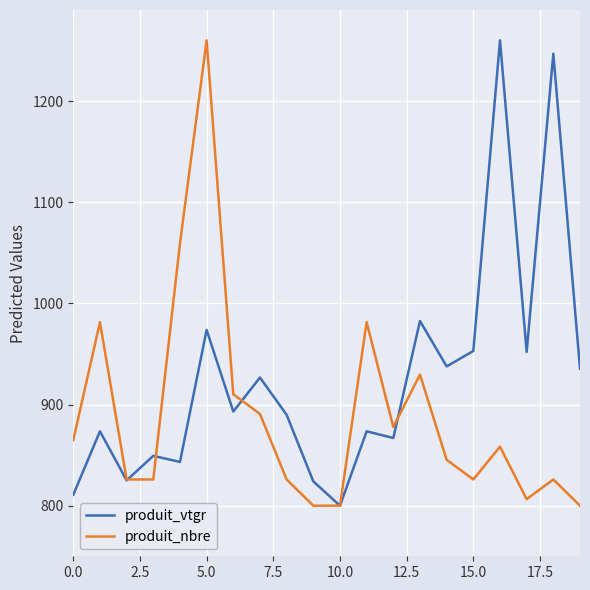

Rank the series by their average value, from highest to lowest.

produit_vtgr, produit_nbre